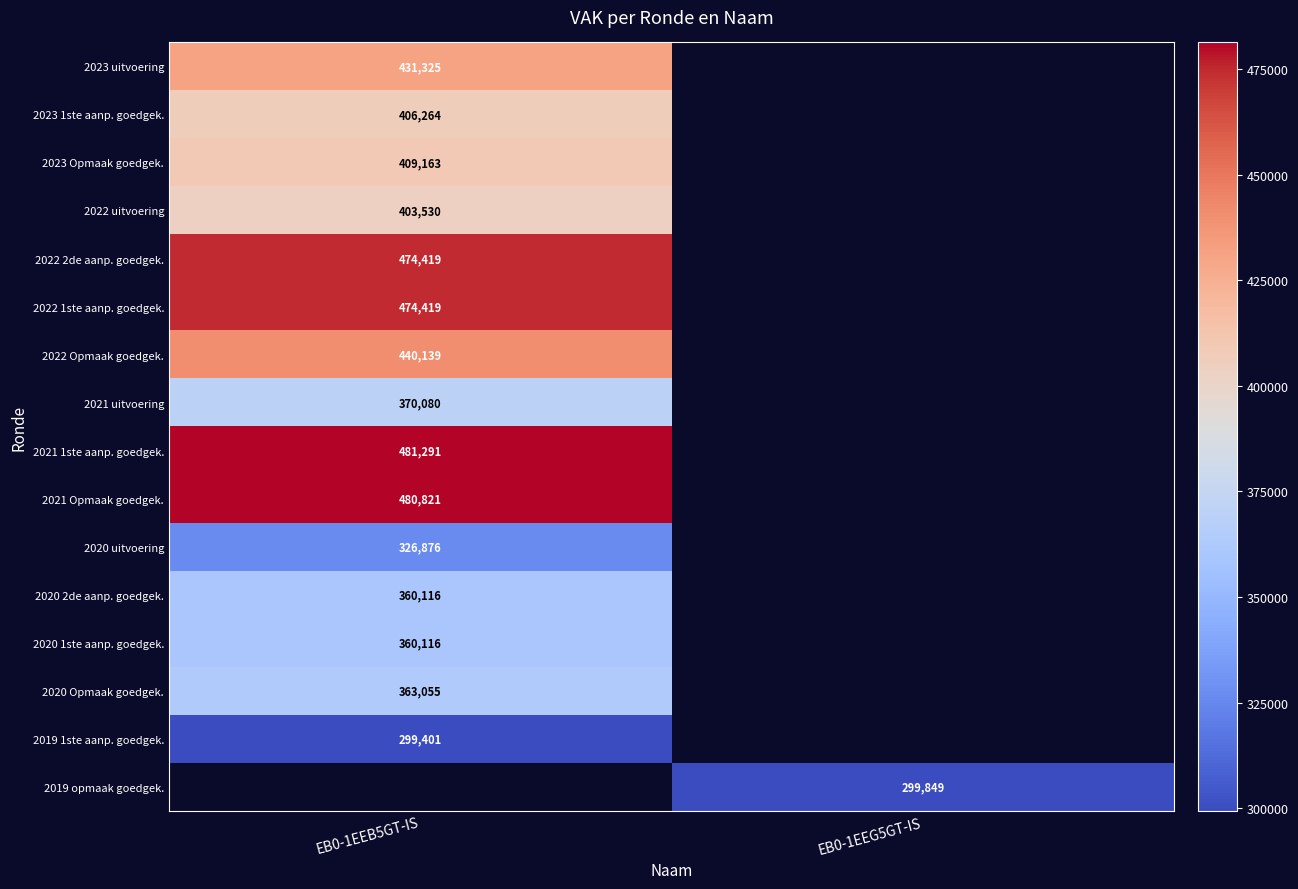

Is it true that 2023 1ste aanp. goedgek. equals 406264 at EB0-1EEB5GT-IS?

True